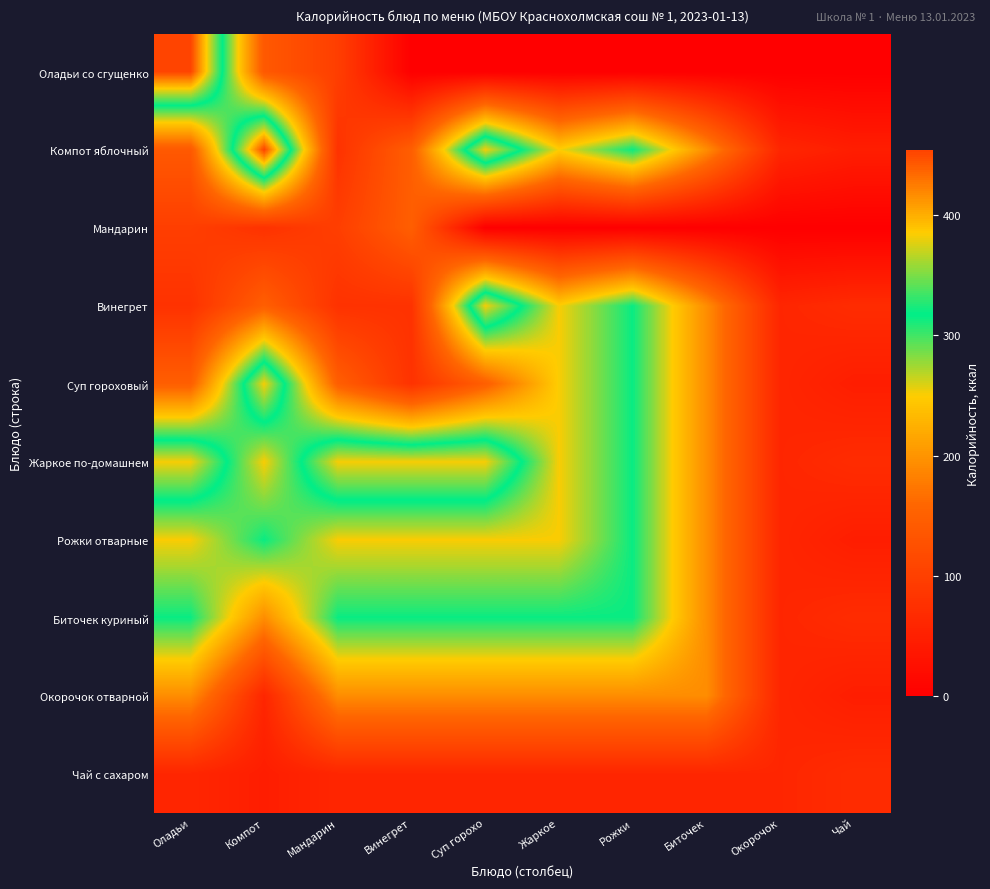

Reading left to right, extract all data points from this chart.

Оладьи со сгущенко: Оладьи=454	Компот=139	Мандарин=98	Винегрет=0	Суп горохо=0	Жаркое=0	Рожки=0	Биточек=0	Окорочок=0	Чай=0
Компот яблочный: Оладьи=139	Компот=454	Мандарин=79	Винегрет=148	Суп горохо=383	Жаркое=251	Рожки=315	Биточек=194	Окорочок=60	Чай=47
Мандарин: Оладьи=98	Компот=79	Мандарин=98	Винегрет=148	Суп горохо=0	Жаркое=0	Рожки=0	Биточек=0	Окорочок=0	Чай=0
Винегрет: Оладьи=79	Компот=148	Мандарин=79	Винегрет=79	Суп горохо=383	Жаркое=251	Рожки=315	Биточек=194	Окорочок=60	Чай=69
Суп гороховый: Оладьи=148	Компот=383	Мандарин=148	Винегрет=79	Суп горохо=148	Жаркое=251	Рожки=315	Биточек=194	Окорочок=60	Чай=47
Жаркое по-домашнем: Оладьи=383	Компот=251	Мандарин=383	Винегрет=383	Суп горохо=383	Жаркое=251	Рожки=315	Биточек=194	Окорочок=60	Чай=69
Рожки отварные: Оладьи=251	Компот=315	Мандарин=251	Винегрет=251	Суп горохо=251	Жаркое=251	Рожки=315	Биточек=194	Окорочок=60	Чай=47
Биточек куриный: Оладьи=315	Компот=194	Мандарин=315	Винегрет=315	Суп горохо=315	Жаркое=315	Рожки=315	Биточек=194	Окорочок=60	Чай=69
Окорочок отварной: Оладьи=194	Компот=60	Мандарин=194	Винегрет=194	Суп горохо=194	Жаркое=194	Рожки=194	Биточек=194	Окорочок=60	Чай=47
Чай с сахаром: Оладьи=60	Компот=47	Мандарин=60	Винегрет=60	Суп горохо=60	Жаркое=60	Рожки=60	Биточек=60	Окорочок=60	Чай=69